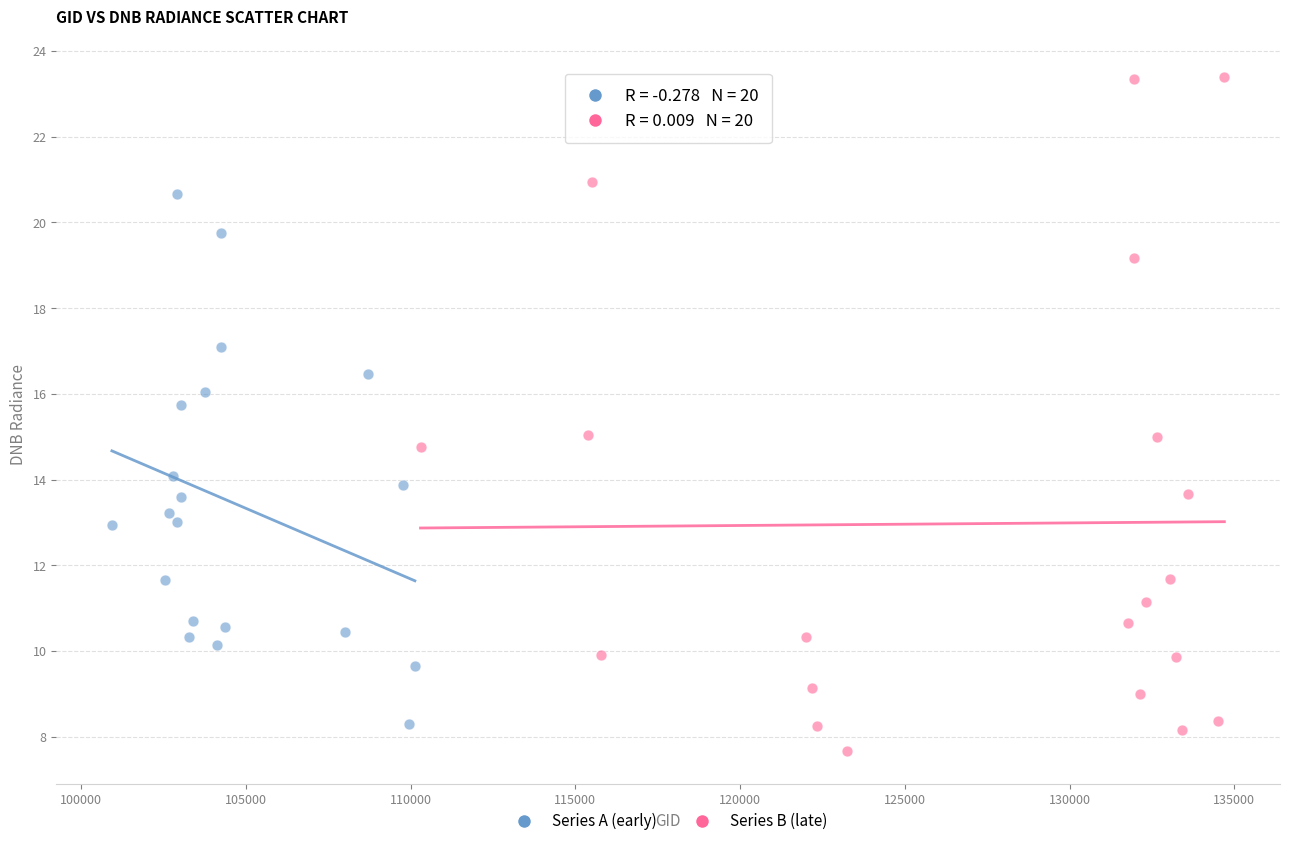

Which series has the widest spread of Y values?

Series B (late)